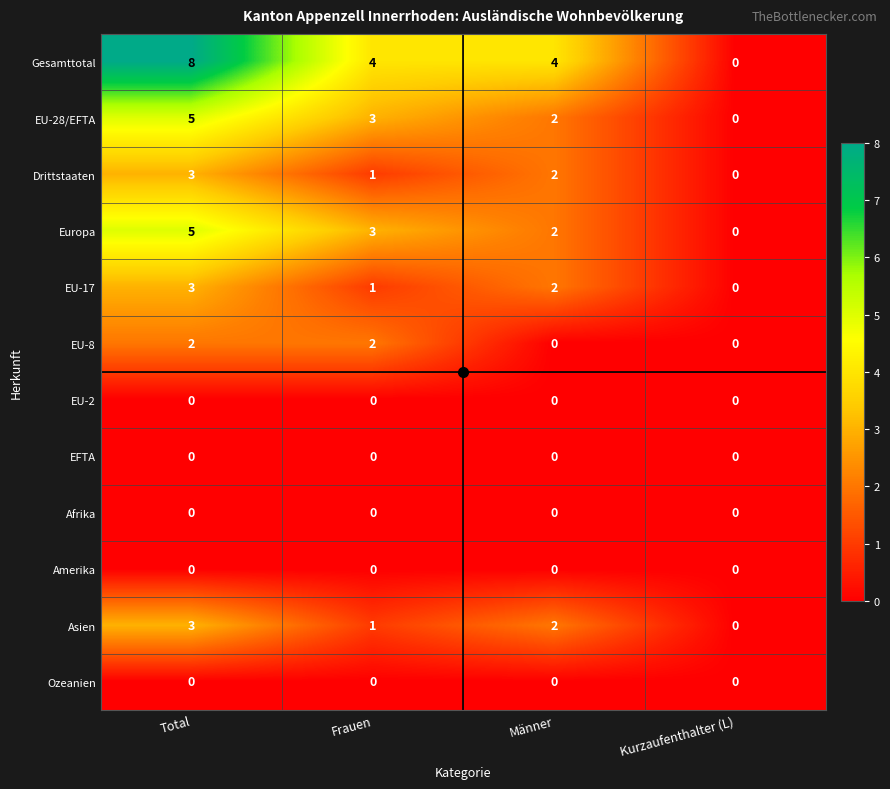

What is the sum of all EU-28/EFTA values?

10